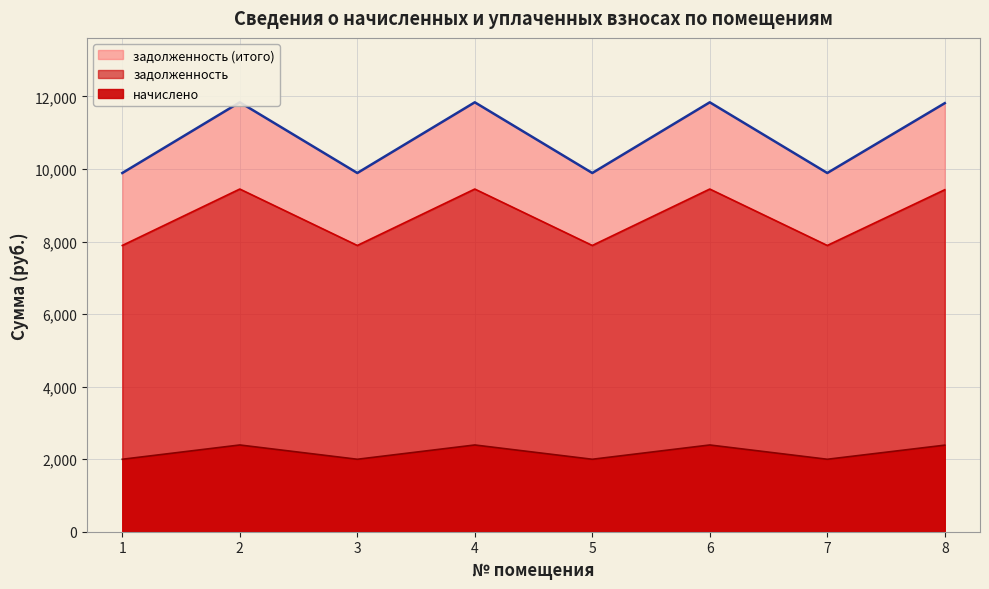

In начислено, how many points are higher than both neighbors (excluding endpoints)?

3